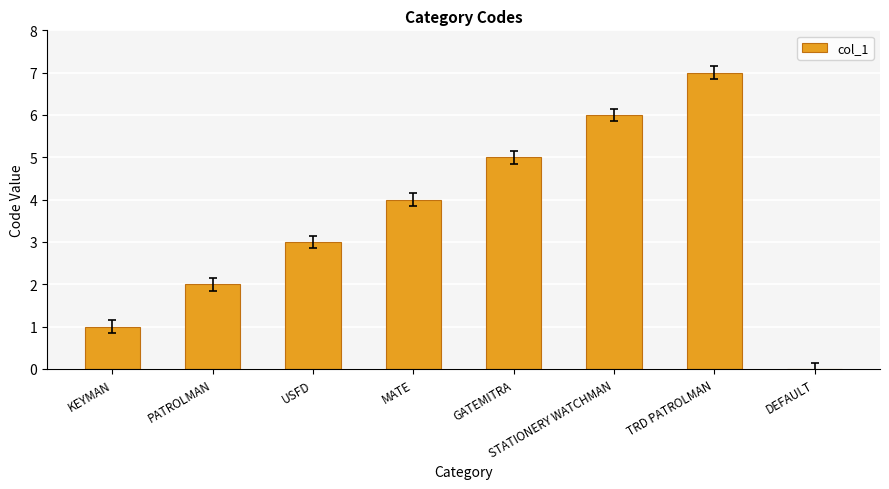

What is the approximate value at TRD PATROLMAN?

7